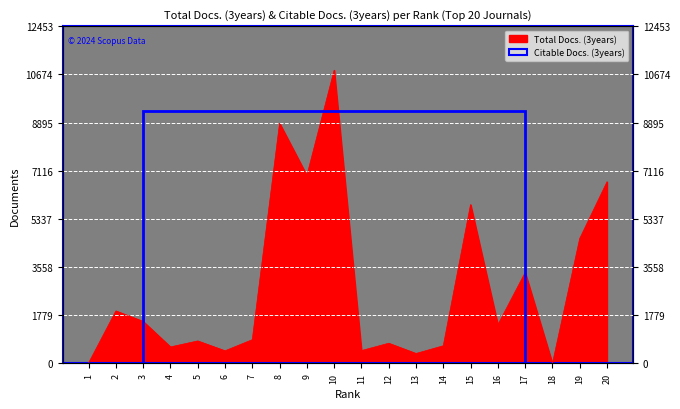

Rank the categories by value from highest to lowest.

10, 8, 9, 20, 15, 19, 17, 2, 3, 16, 7, 5, 12, 14, 4, 11, 6, 13, 1, 18